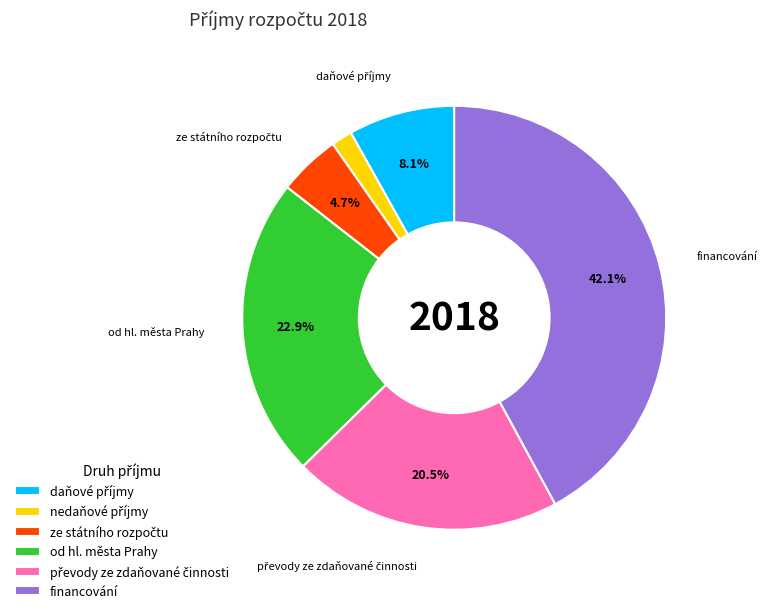

Which category has the biggest portion of the pie?

financování